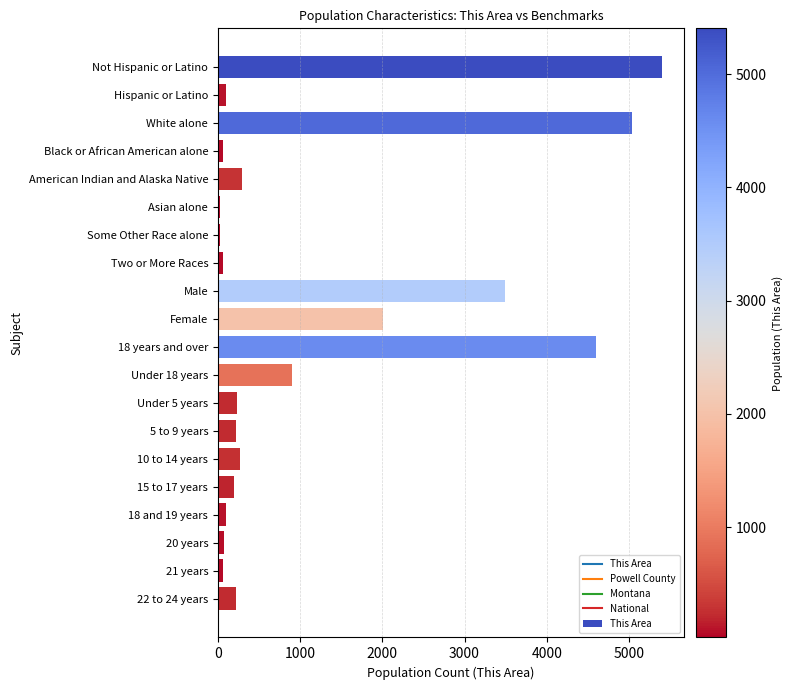

What is the label of the 18th bar from the top?

20 years